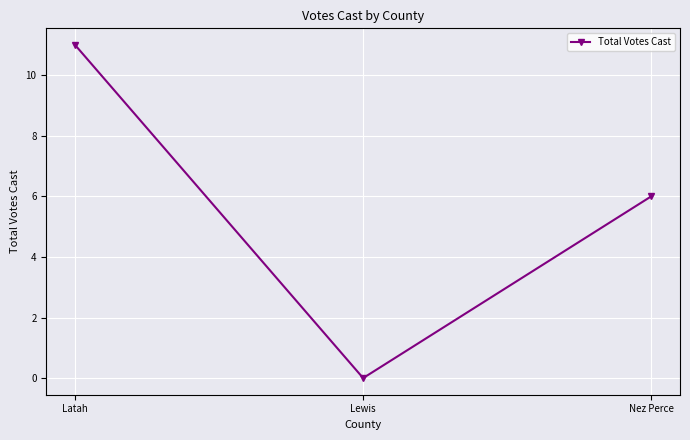

Reading right to left, transcribe all the data shown in this chart.

6	0	11